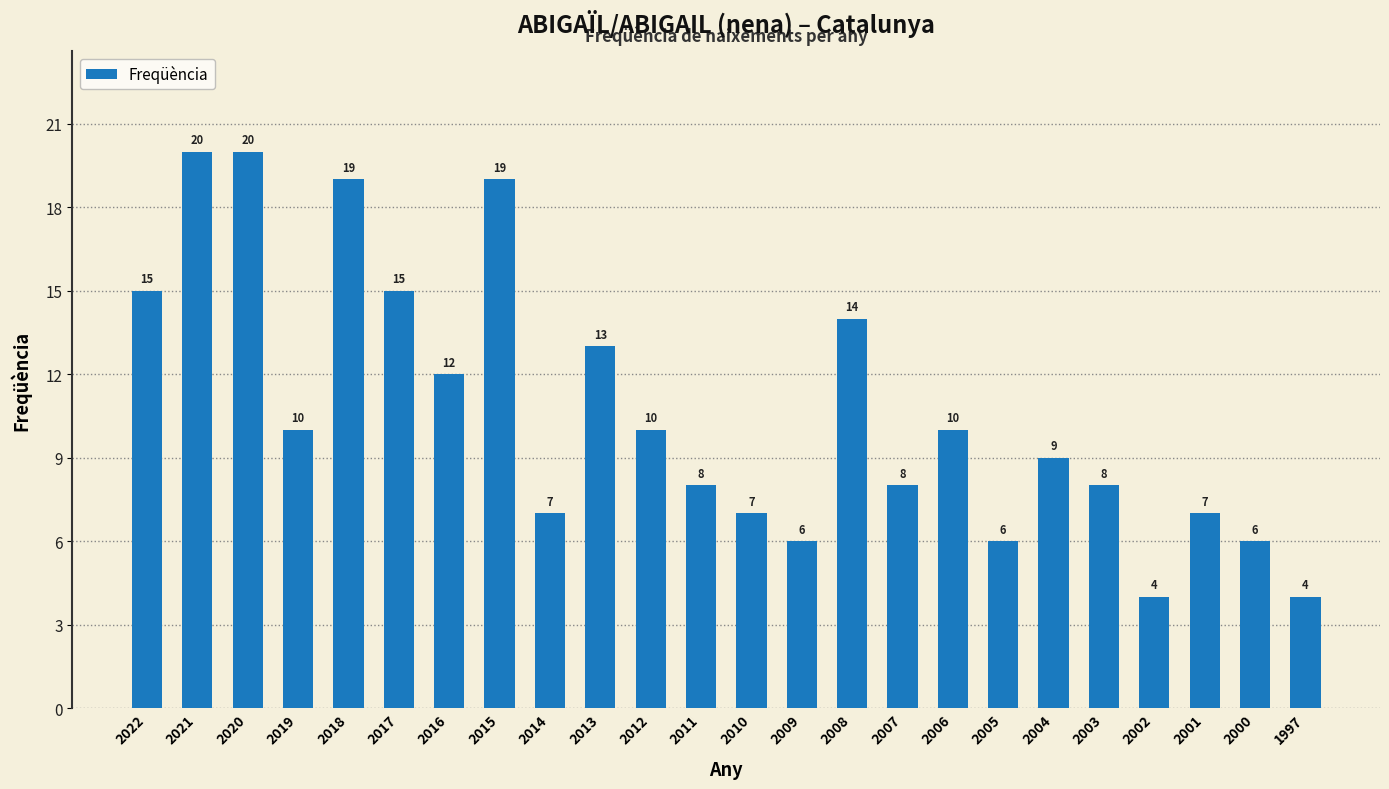

Read the value at 2000, to the nearest 5.

5